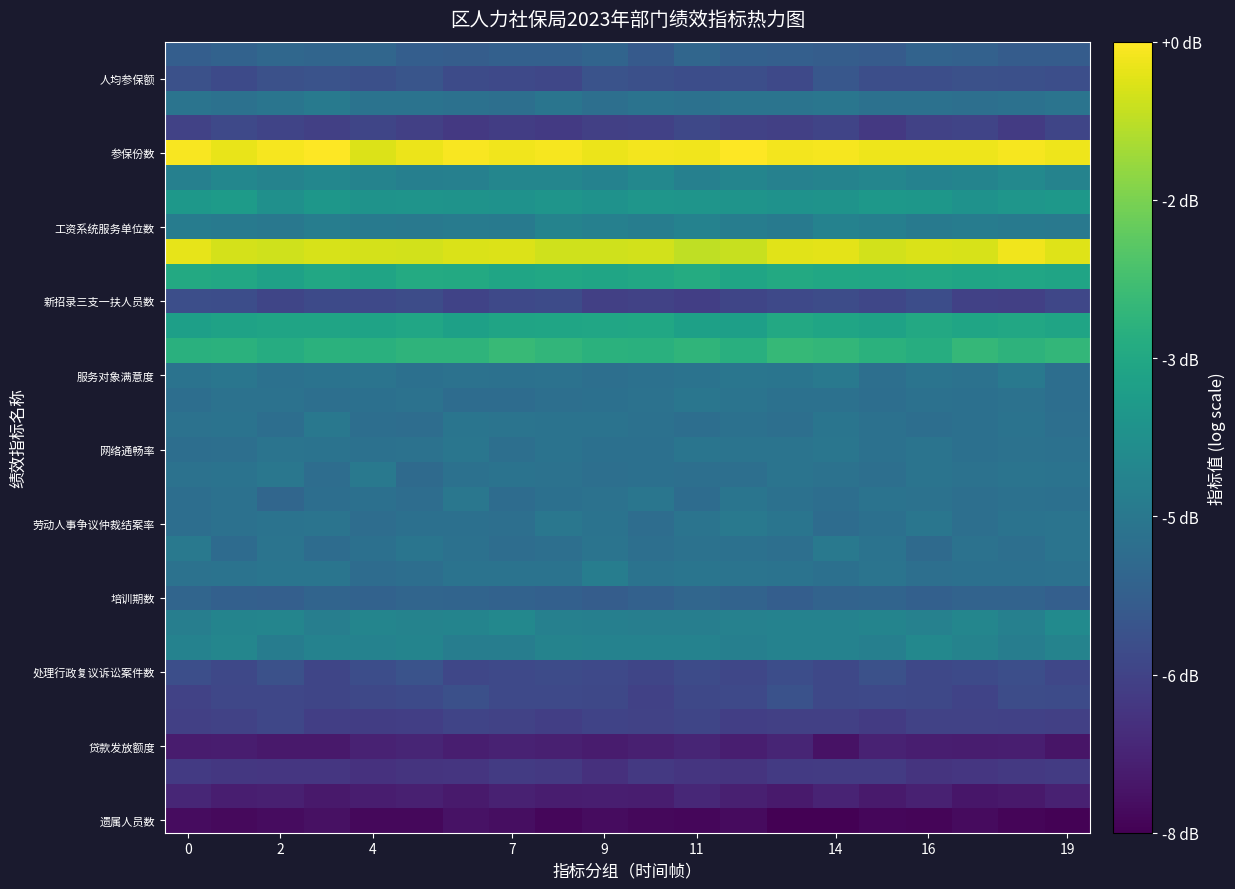

At which category is the sum across all series the highest?

14